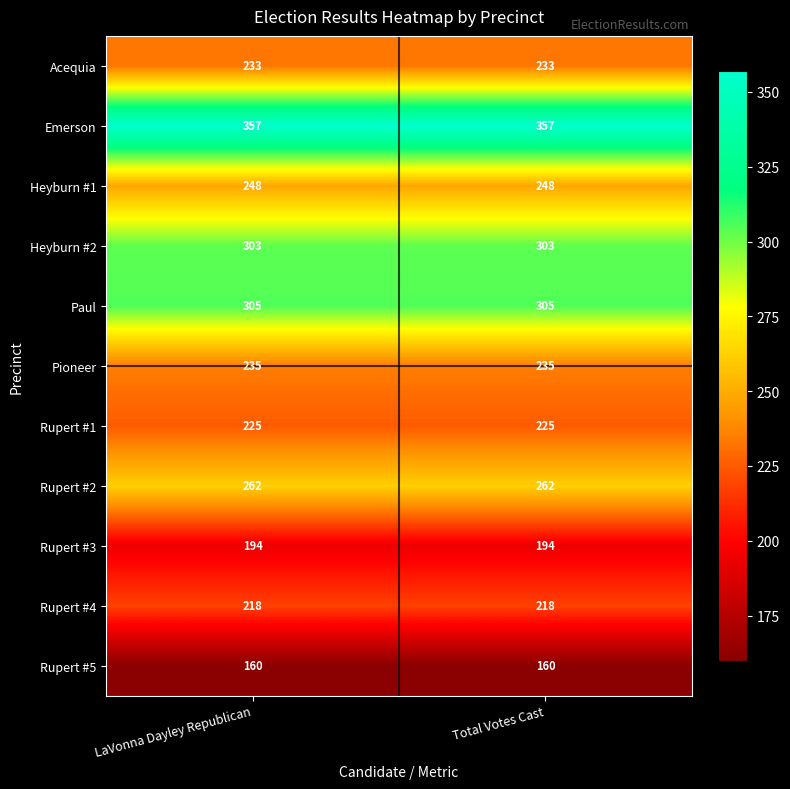

The Rupert #4 series shows 71 at Total Votes Cast. True or false?

False